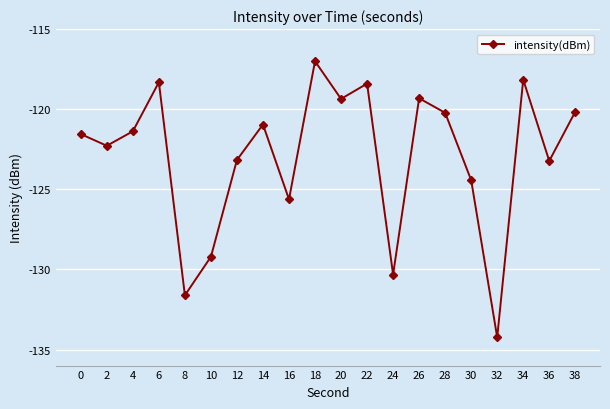

What is the change in value from 4 to 18?

+4.4